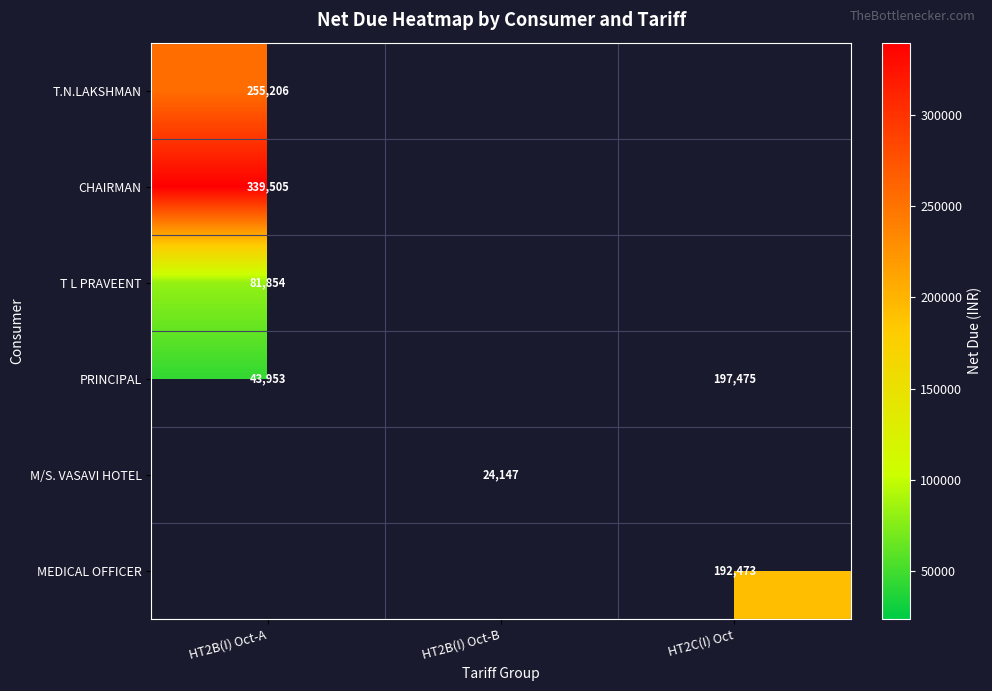

True or false: MEDICAL OFFICER has a value of 324290 at HT2C(I) Oct.

False